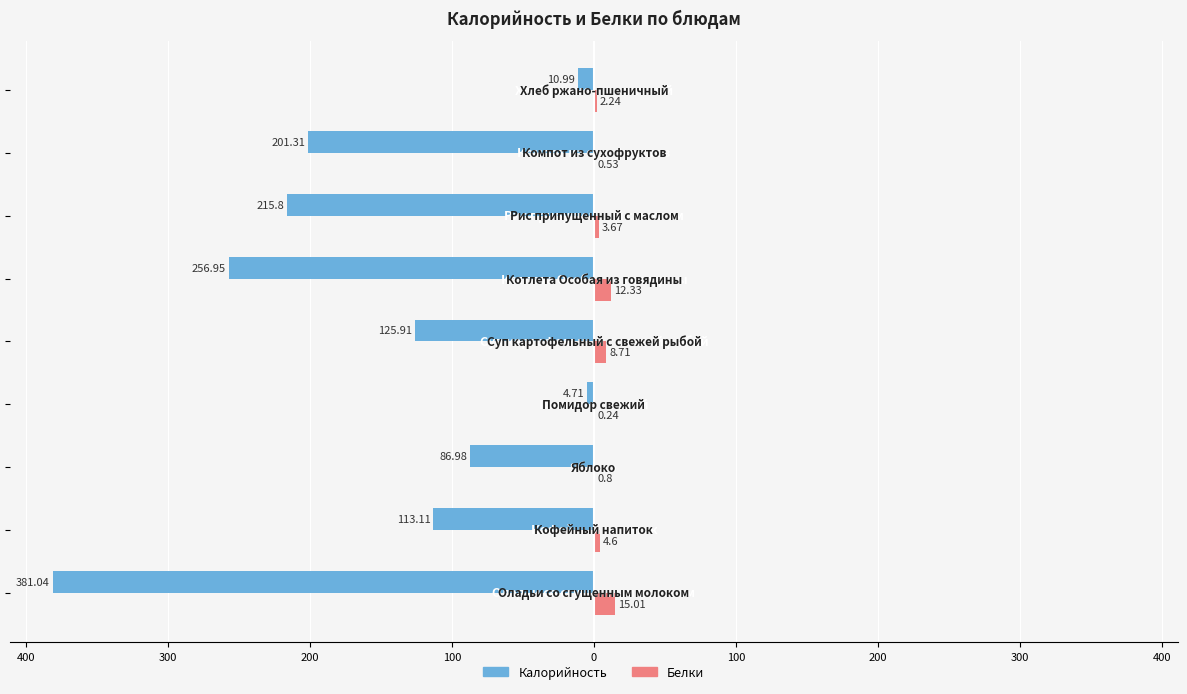

What is the difference between the maximum and minimum values in the Белки series?

14.8